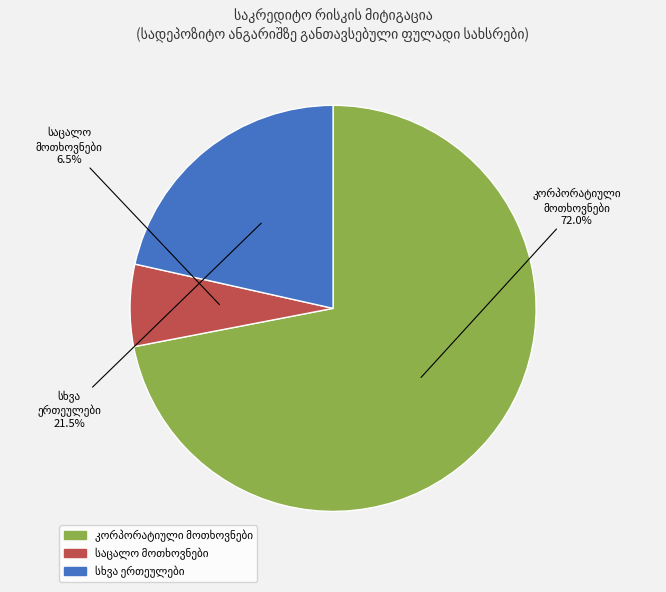

Is there any slice that represents more than half of the pie?

Yes